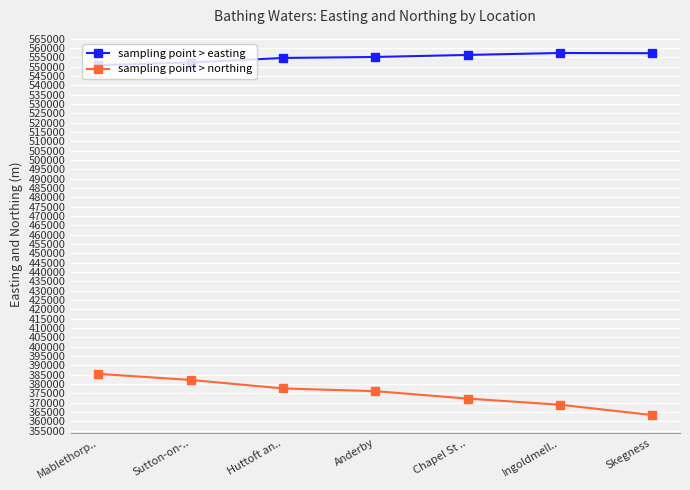

How many lines are shown in the chart?

2